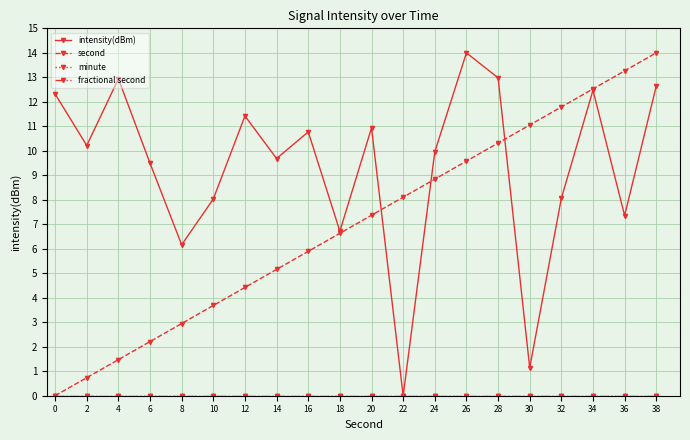

Does the chart have visible grid lines?

Yes